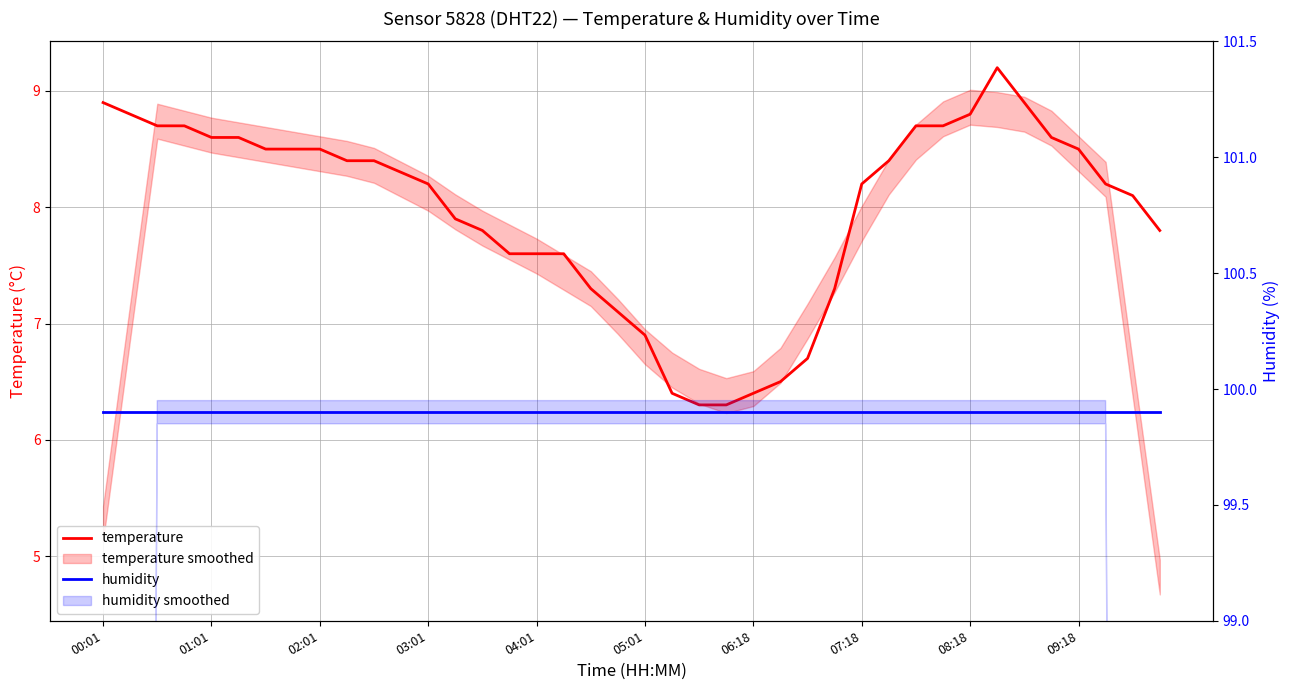

Between 12 and 25, which series saw the biggest shift?

temperature